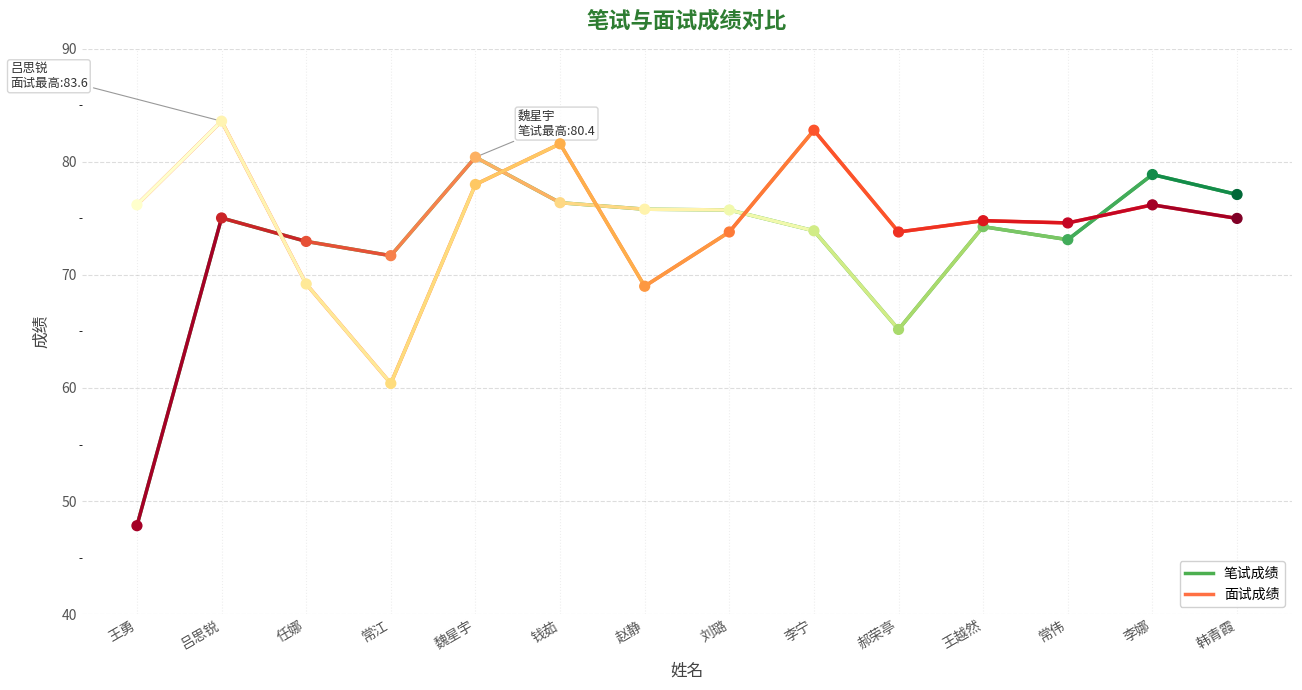

At how many categories does at least one series exceed 60?

14